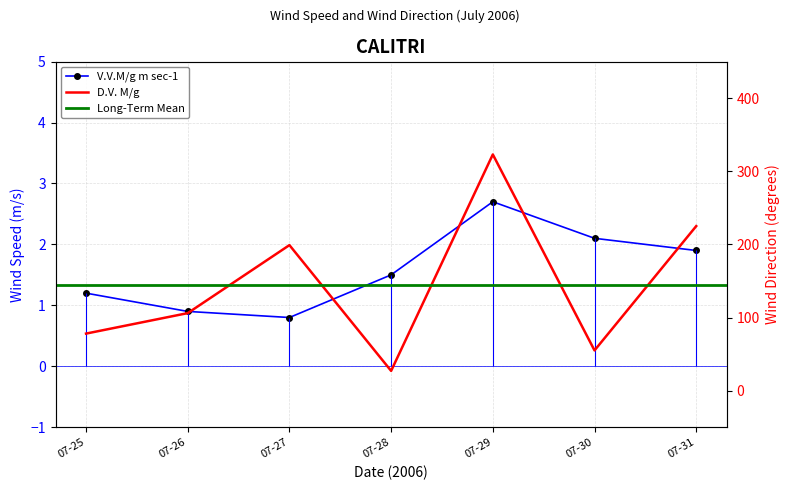

What is the maximum value shown in the chart?

323.0